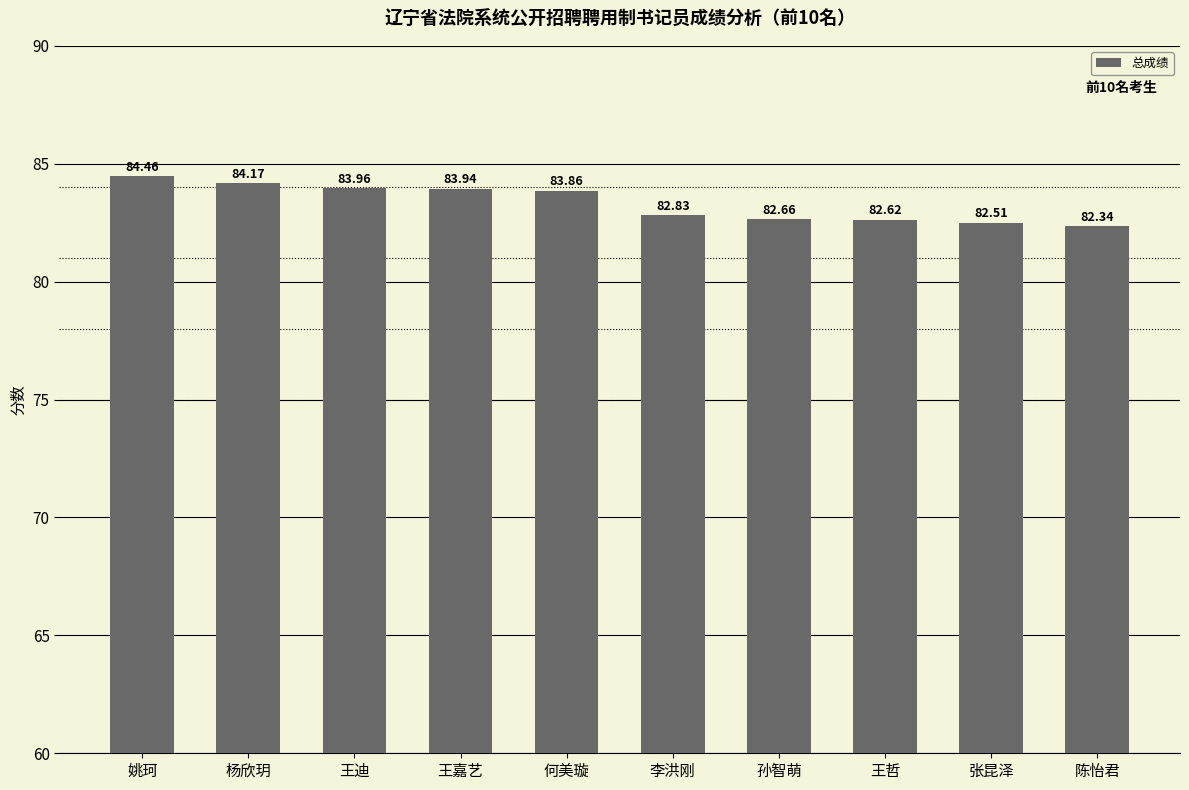

How many data points are less than 83?

5